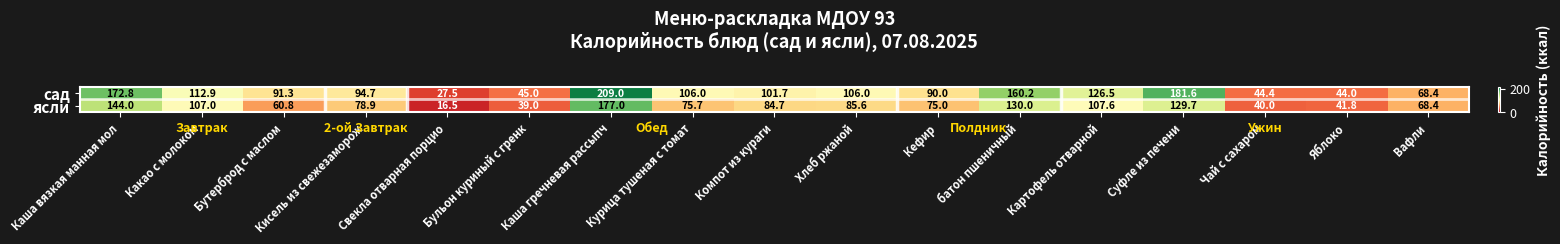

What is the maximum value shown in the chart?

209.0